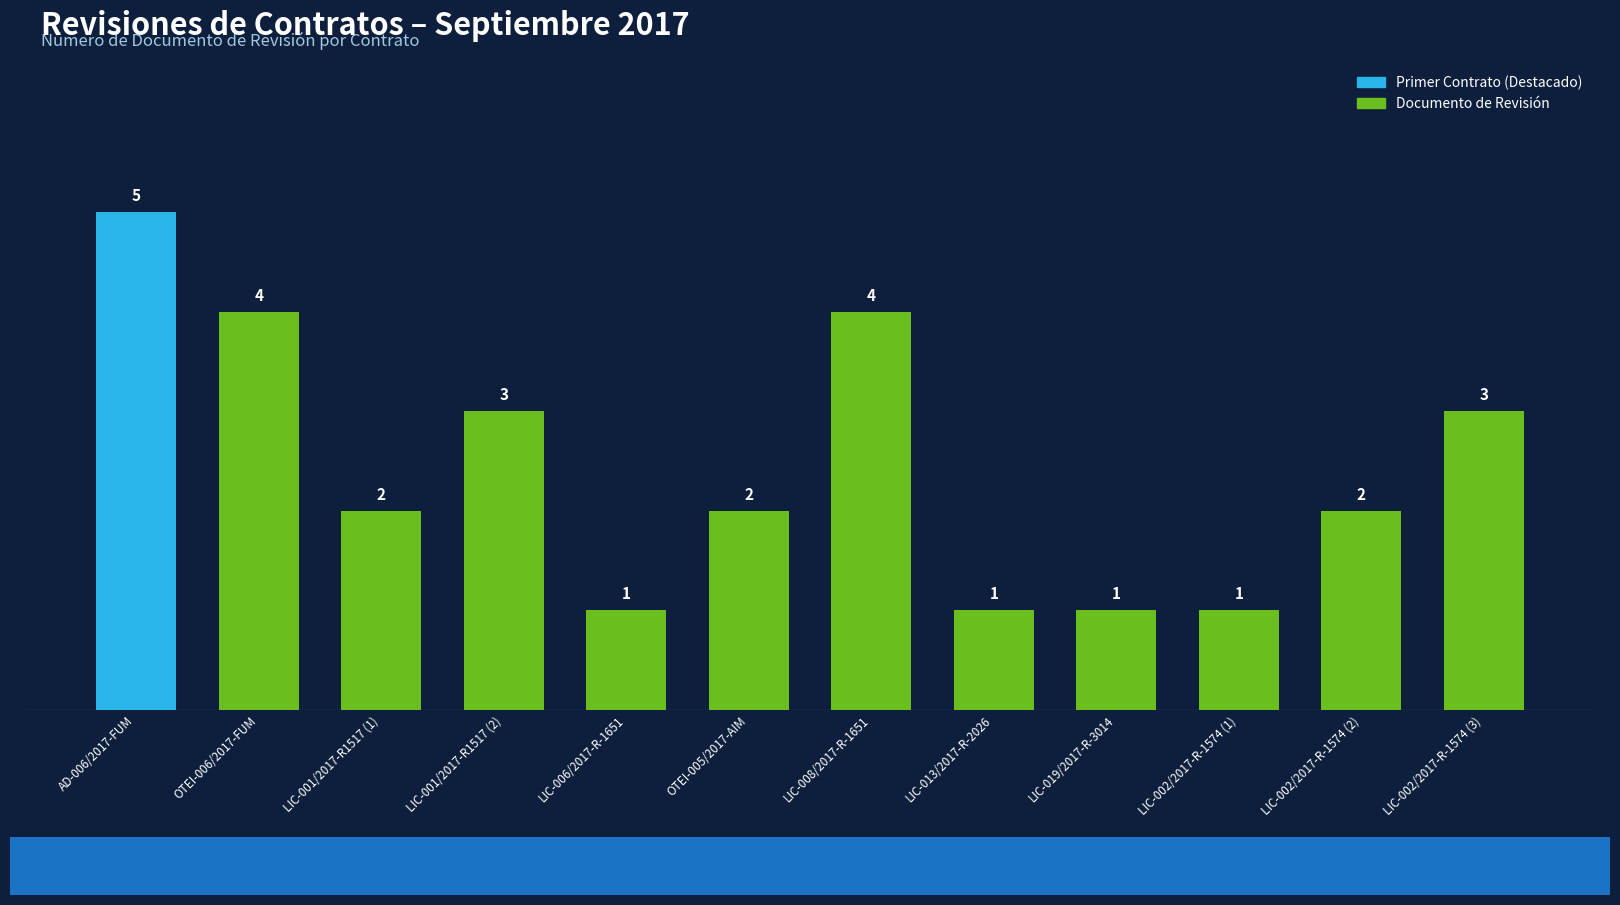

What is the label of the 6th bar from the right?

LIC-008/2017-R-1651